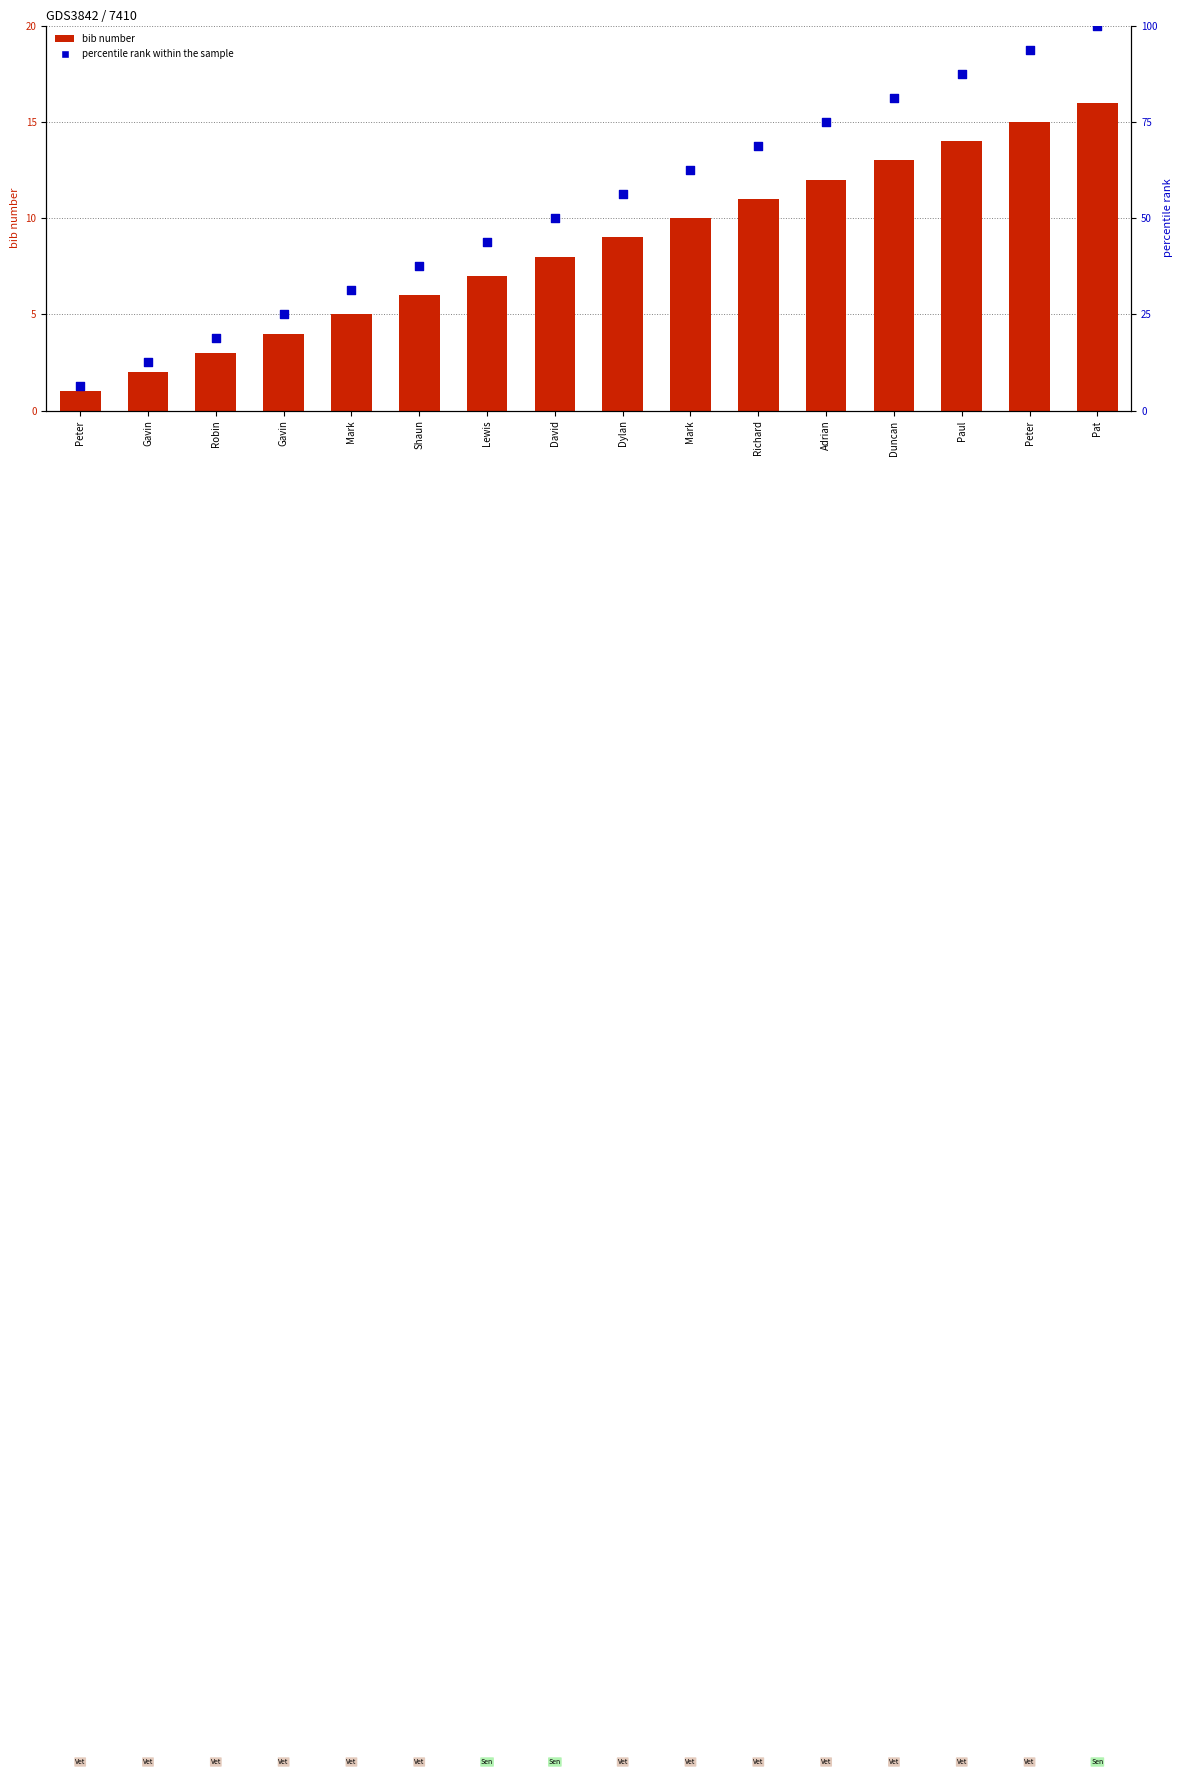

Is the value of percentile rank within the sample at David greater than the value of bib number at Shaun?

Yes